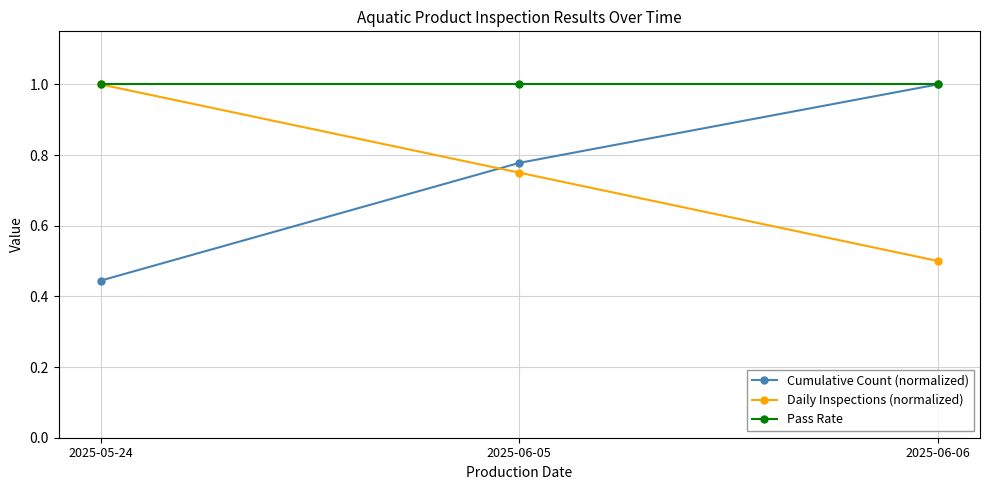

Is it true that Pass Rate equals 1.7 at 2025-06-06?

False